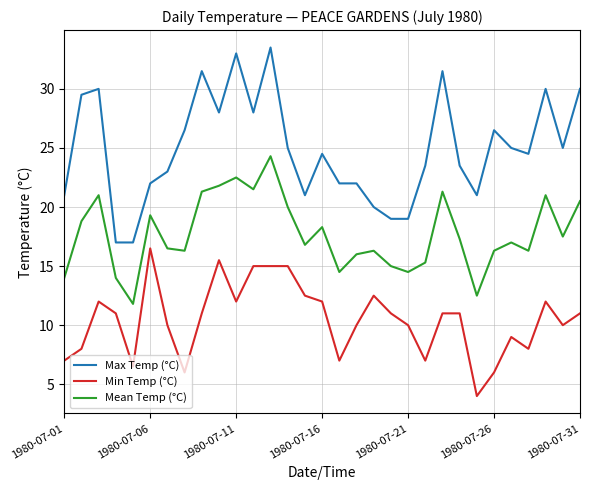

True or false: Mean Temp (°C) has more than 2 points higher than both neighbors.

True